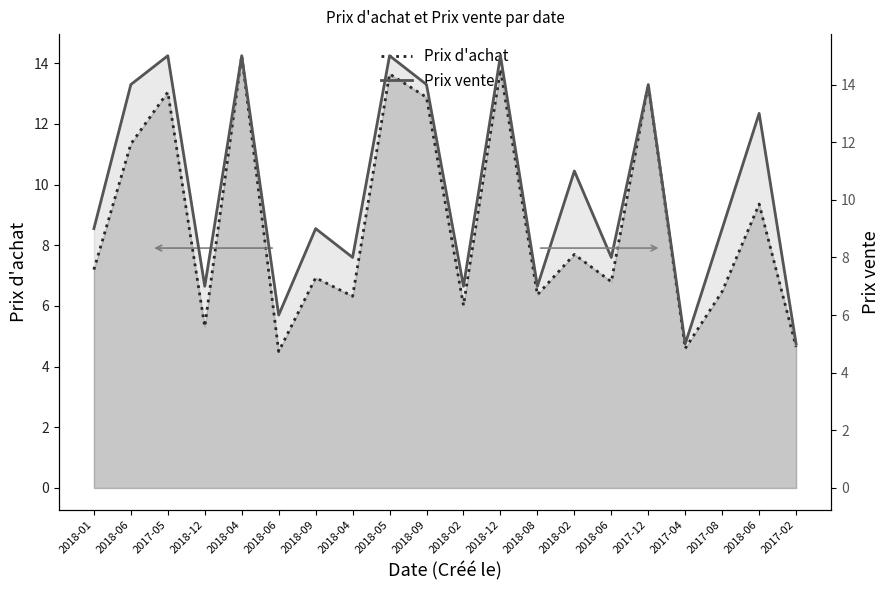

Reading right to left, list all the values displayed in this chart.

Prix d'achat: 2017-02=4.7	2018-06=9.4	2017-08=6.5	2017-04=4.6	2017-12=13.3	2018-06=6.8	2018-02=7.7	2018-08=6.4	2018-12=13.8	2018-02=6.0	2018-09=12.9	2018-05=13.7	2018-04=6.3	2018-09=6.9	2018-06=4.5	2018-04=14.2	2018-12=5.3	2017-05=13.1	2018-06=11.3	2018-01=7.2
Prix vente: 2017-02=5.0	2018-06=13.0	2017-08=9.0	2017-04=5.0	2017-12=14.0	2018-06=8.0	2018-02=11.0	2018-08=7.0	2018-12=15.0	2018-02=7.0	2018-09=14.0	2018-05=15.0	2018-04=8.0	2018-09=9.0	2018-06=6.0	2018-04=15.0	2018-12=7.0	2017-05=15.0	2018-06=14.0	2018-01=9.0